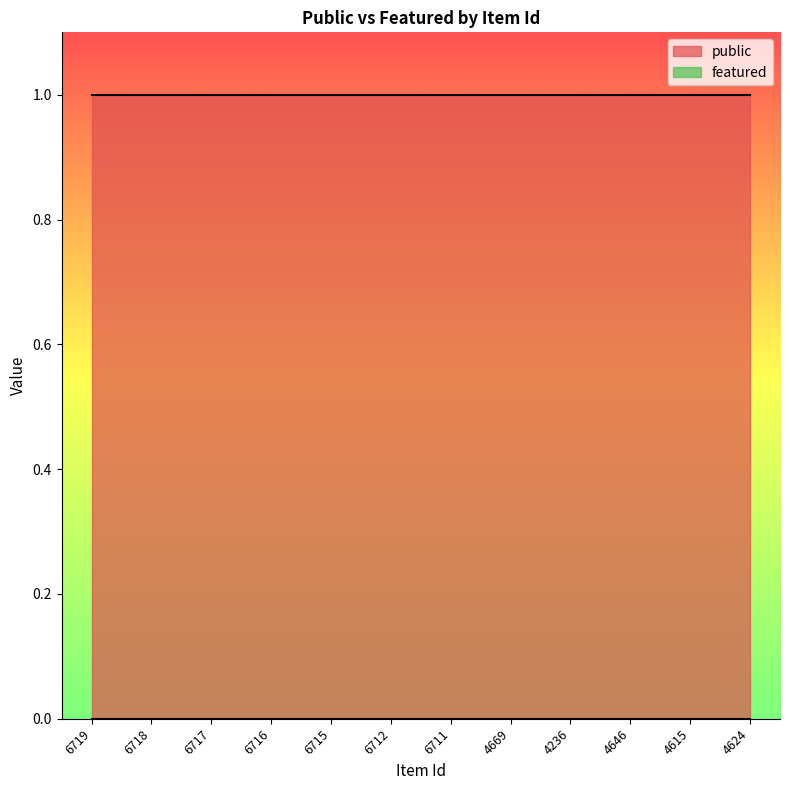

List the labels in order of public value, smallest first.

6719, 6718, 6717, 6716, 6715, 6712, 6711, 4669, 4236, 4646, 4615, 4624